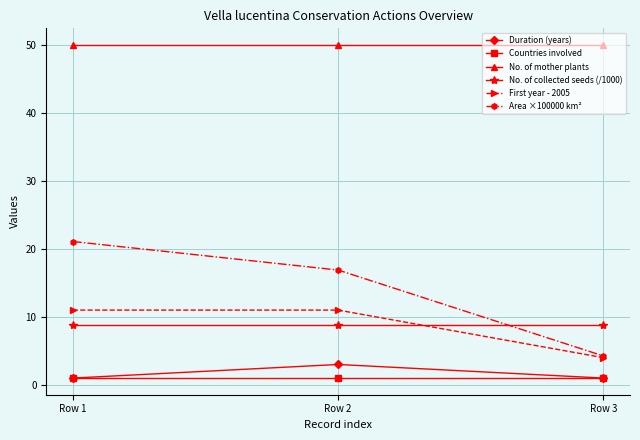

Which series has the widest spread of values?

Area ×100000 km²